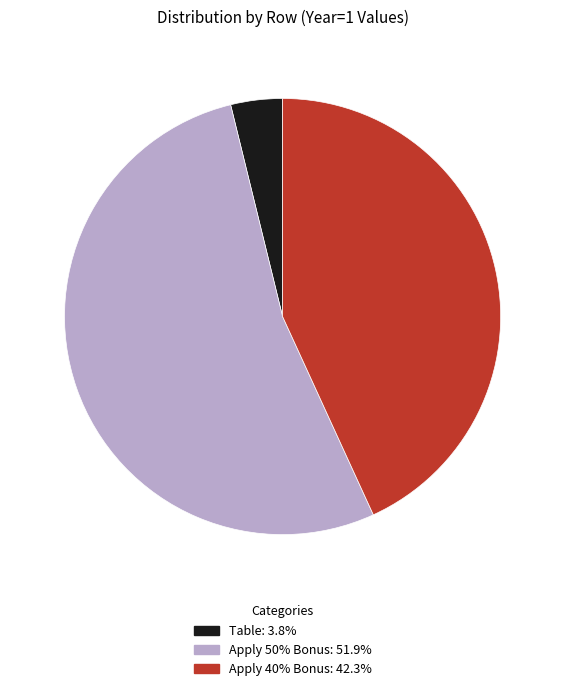

What is the smallest slice in the pie chart?

Table